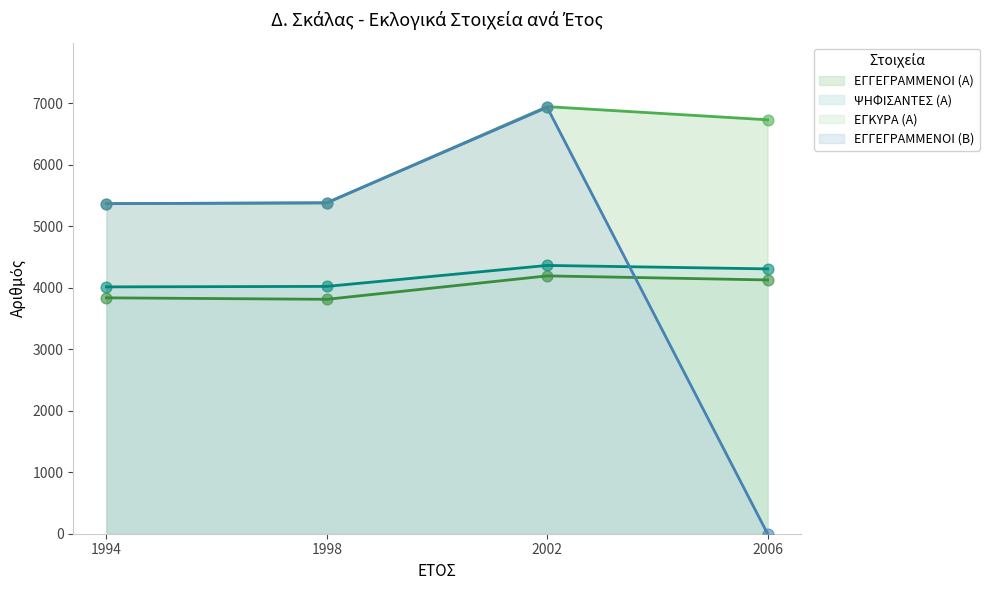

Which series reaches the minimum Y coordinate?

ΕΓΓΕΓΡΑΜΜΕΝΟΙ (Β)